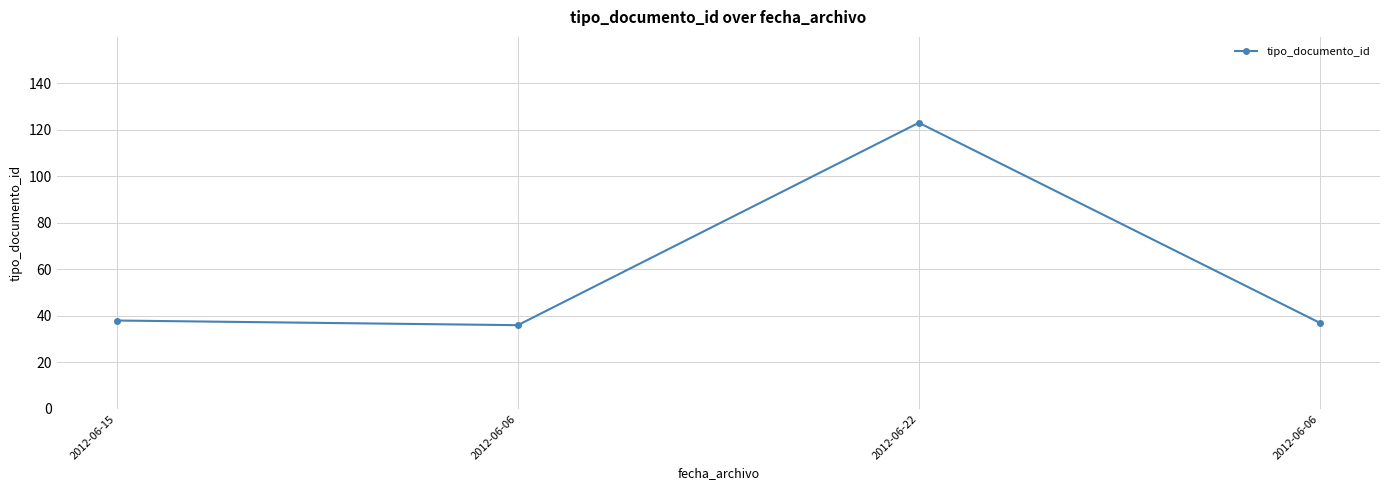

What is the maximum value shown in the chart?

123